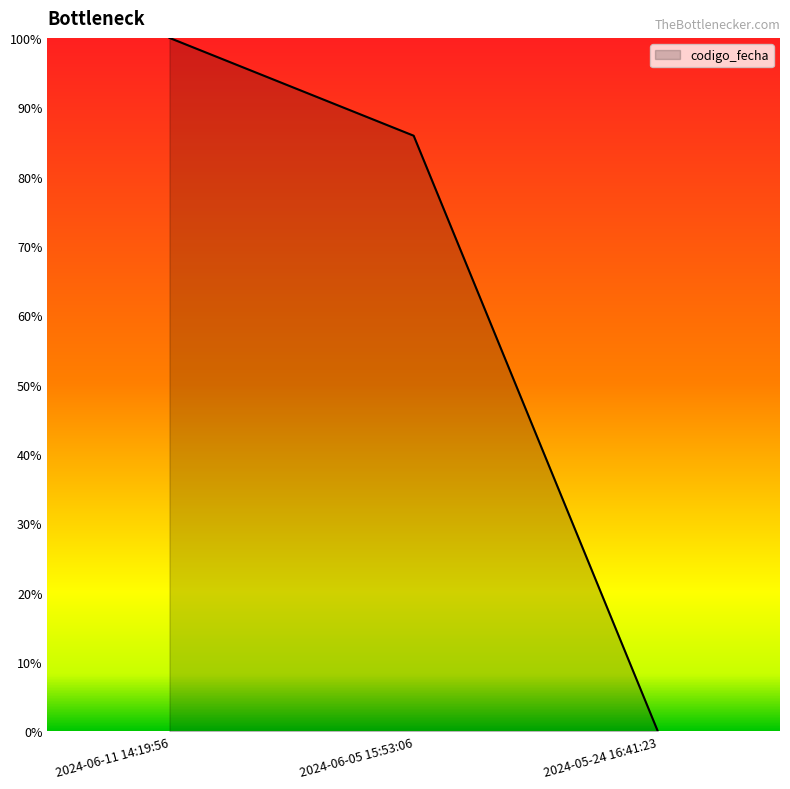

The value at 2024-05-24 16:41:23 is -43.8. True or false?

False